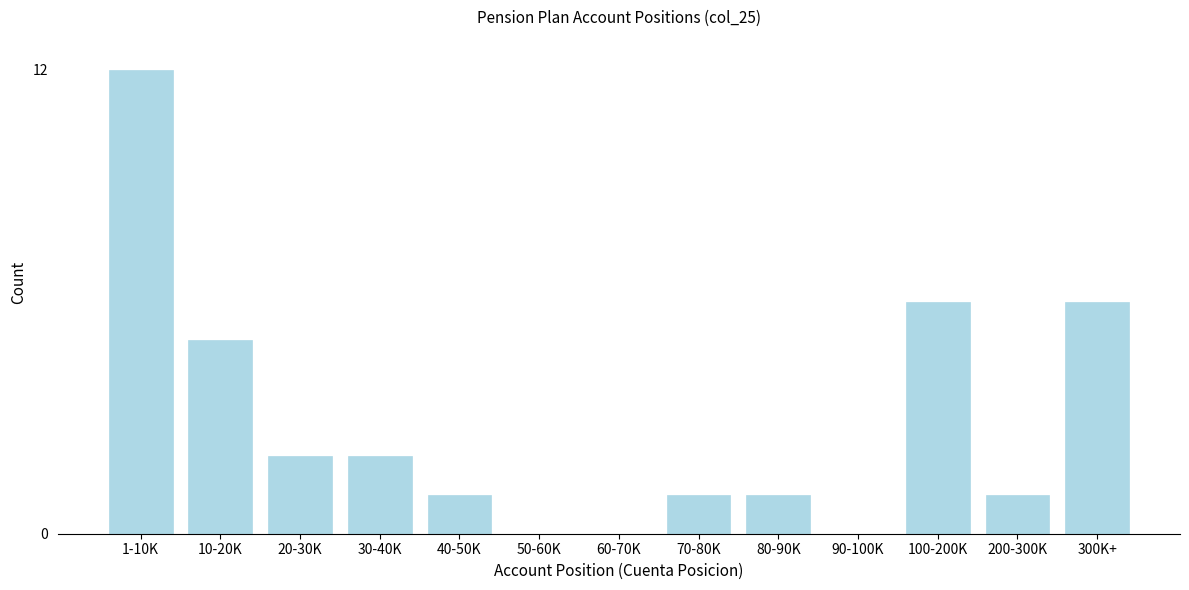

Reading right to left, what are all the values shown in this chart?

300K+=6	200-300K=1	100-200K=6	90-100K=0	80-90K=1	70-80K=1	60-70K=0	50-60K=0	40-50K=1	30-40K=2	20-30K=2	10-20K=5	1-10K=12